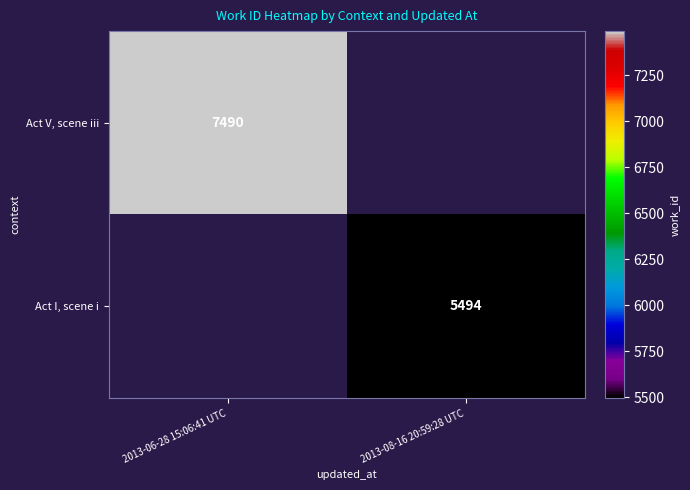

True or false: Act I, scene i has a value of 1526 at 2013-08-16 20:59:28 UTC.

False